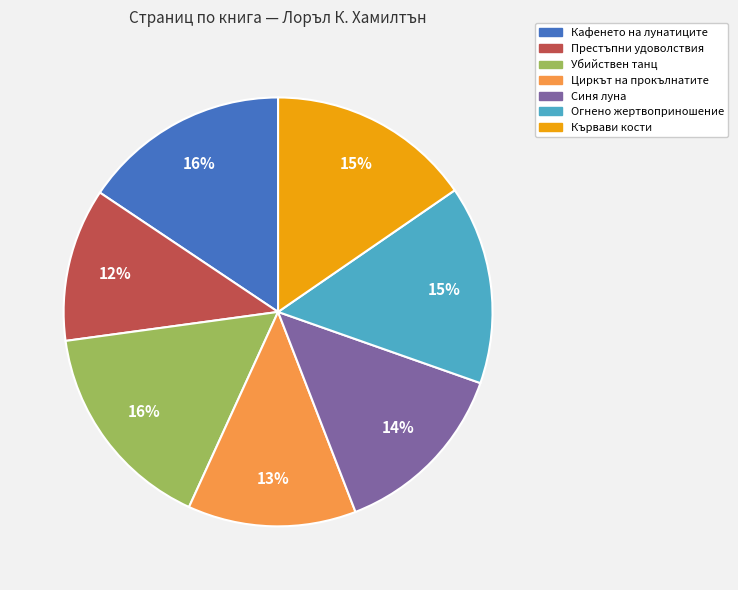

Is the sum of Кафенето на лунатиците and Синя луна greater than half?

No